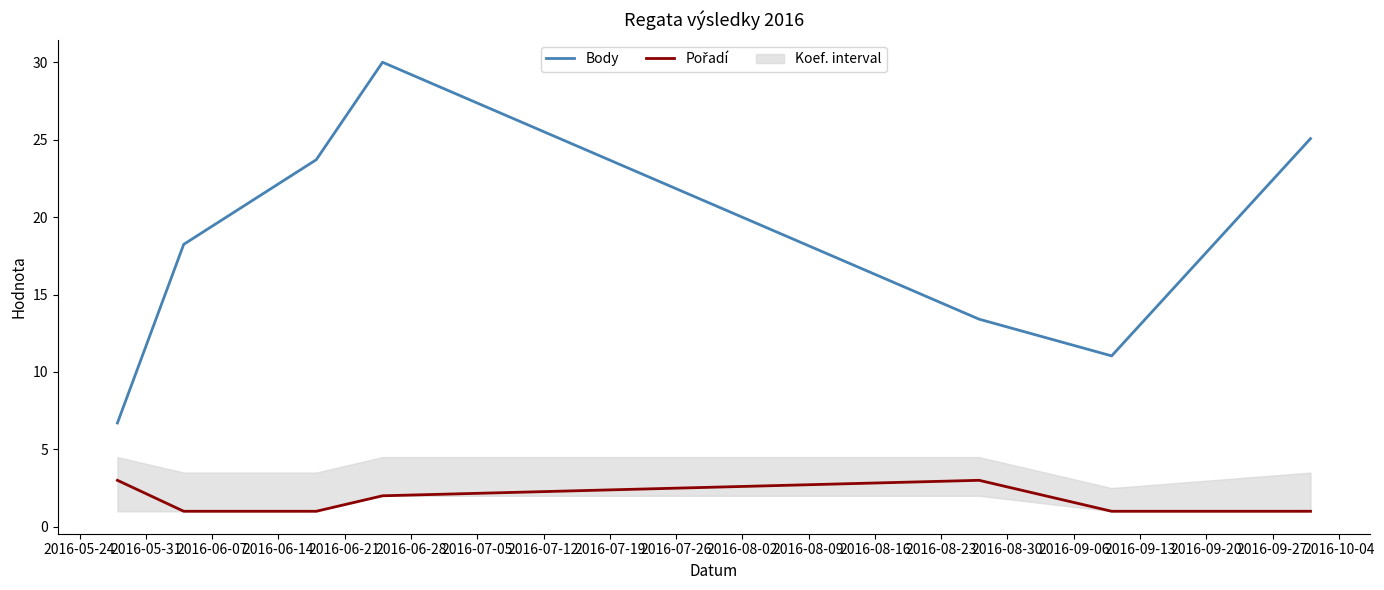

True or false: Body and Pořadí intersect in this chart.

False